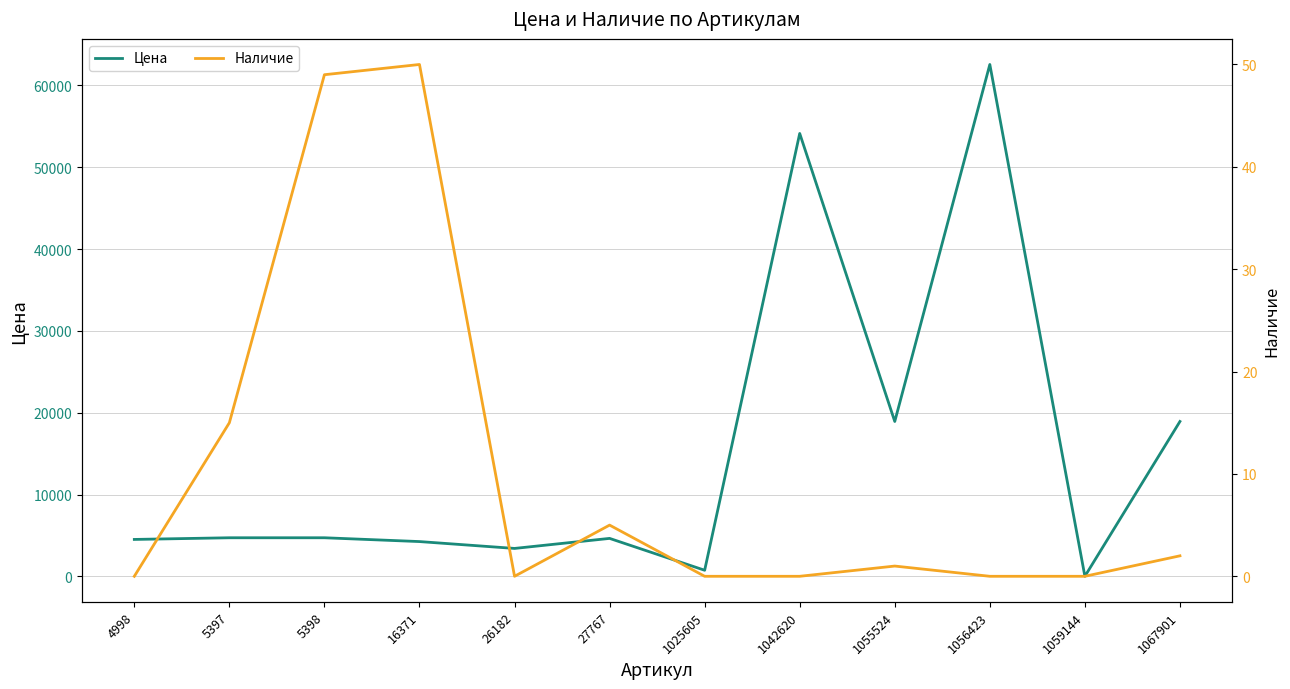

Reading left to right, transcribe all the data shown in this chart.

Цена: 4522	4726	4726	4261	3422	4649	756	54132	18936	62561	18	18936
Наличие: 0	15	49	50	0	5	0	0	1	0	0	2